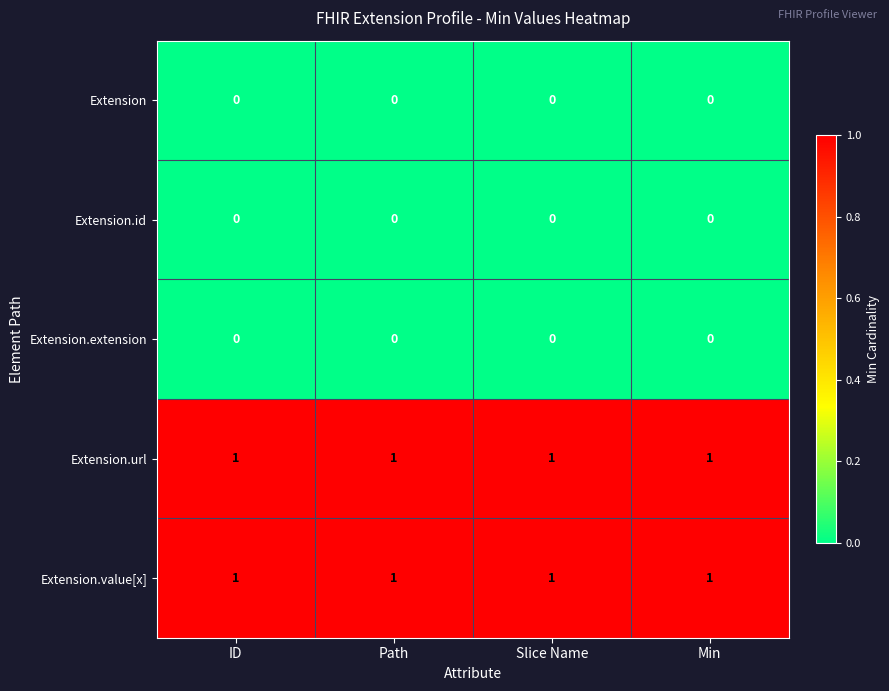

At how many categories does at least one series exceed 0?

4